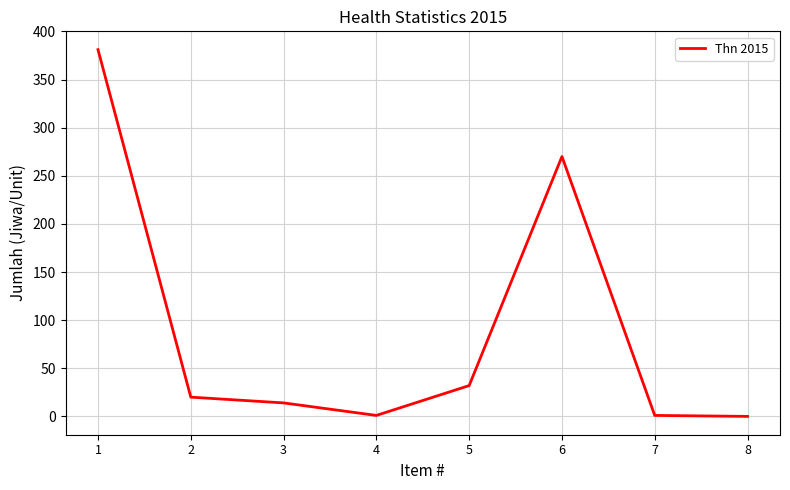

Is it true that the value at 1 is 514?

False